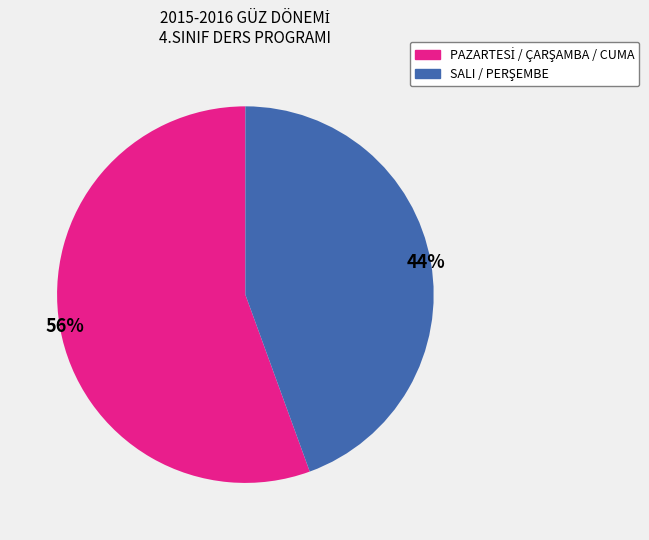

To the nearest percent, what is the average slice percentage?

50%